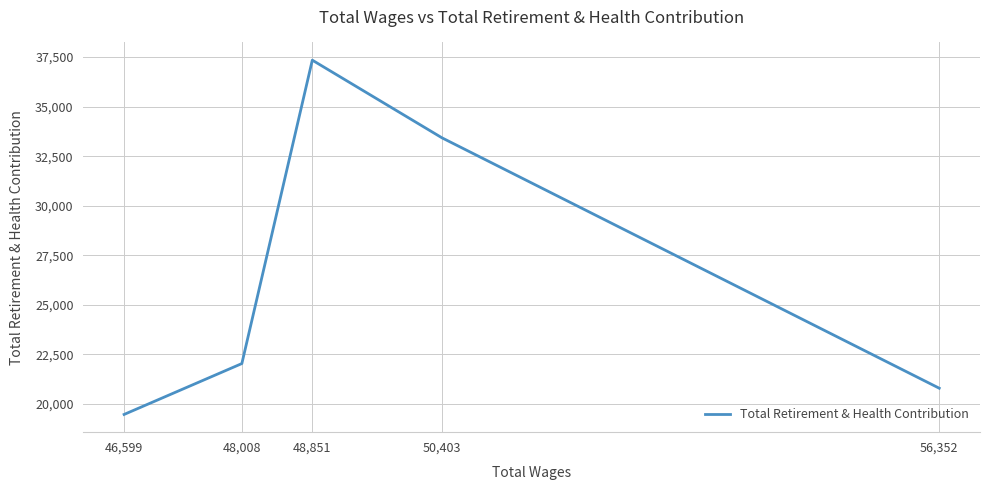

Reading left to right, what are all the values shown in this chart?

56,352=20799	50,403=33424	48,851=37342	48,008=22042	46,599=19476